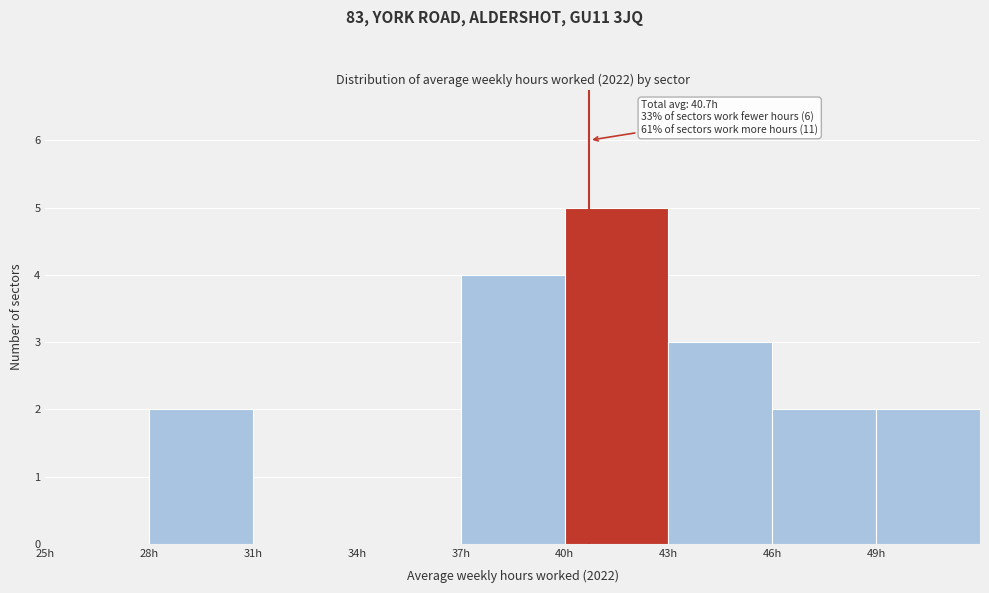

Which range on the x-axis has the tallest bar?

40 to 43